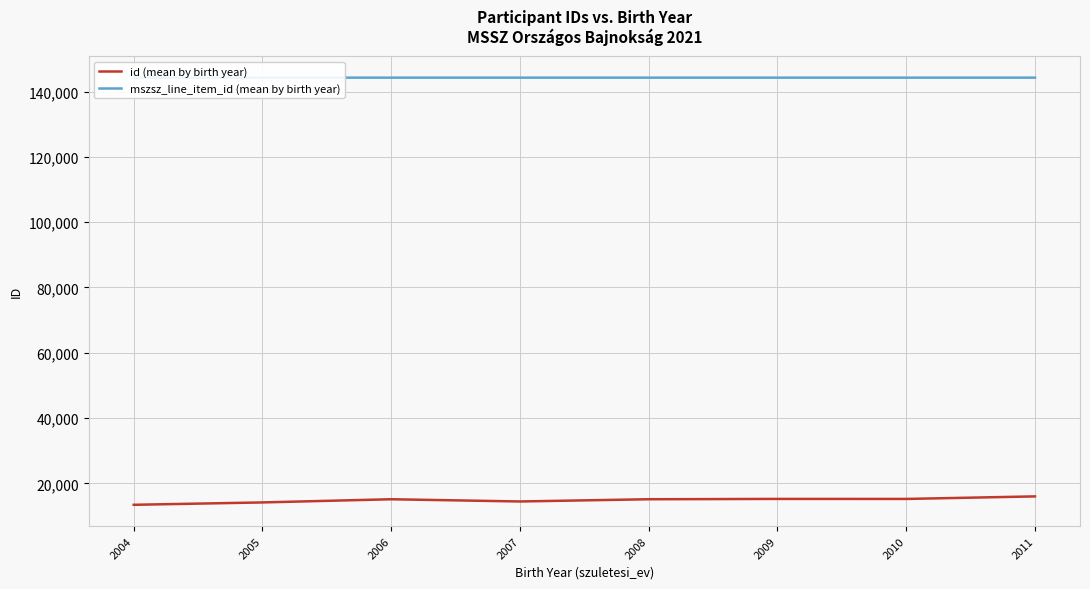

Is it true that id (mean by birth year) equals 15215.5 at 2010?

True